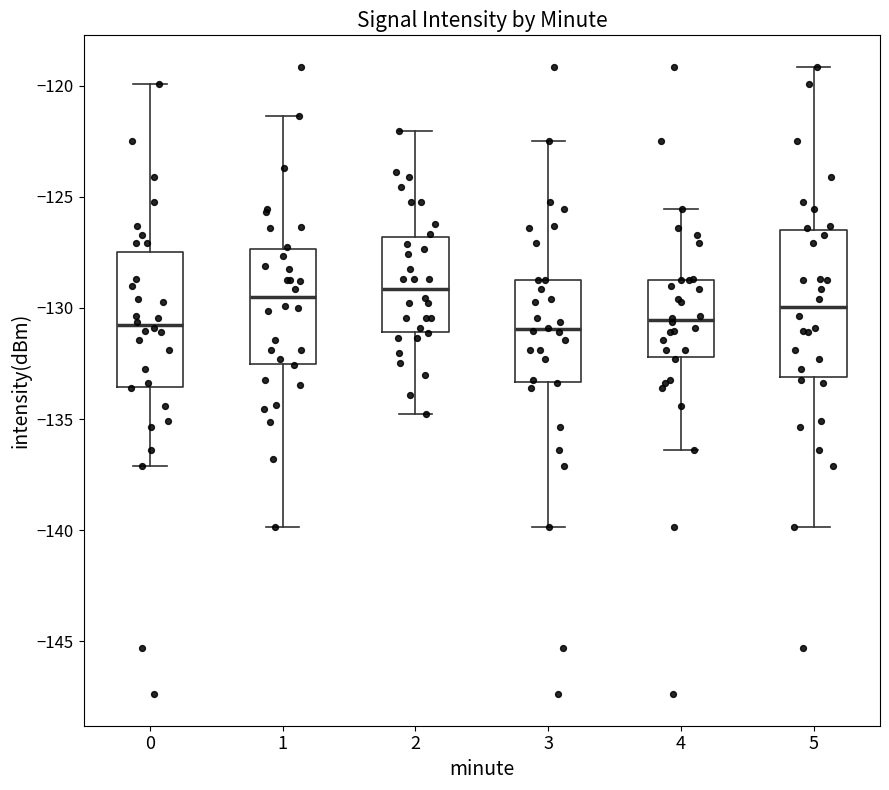

Reading left to right, transcribe this box plot: for each box, give where its median line is, the range the box spans, and where its two whiskers end, as read against the y-axis. The values are not printed on the chart, so give them approximately, as read against the axis.

0: median -131.0, box -133.5 to -127.5, whiskers -137.0 to -120.0
1: median -129.5, box -132.5 to -127.5, whiskers -140.0 to -121.5
2: median -129.0, box -131.0 to -127.0, whiskers -135.0 to -122.0
3: median -131.0, box -133.5 to -128.5, whiskers -140.0 to -122.5
4: median -130.5, box -132.0 to -128.5, whiskers -136.5 to -125.5
5: median -130.0, box -133.0 to -126.5, whiskers -140.0 to -119.0